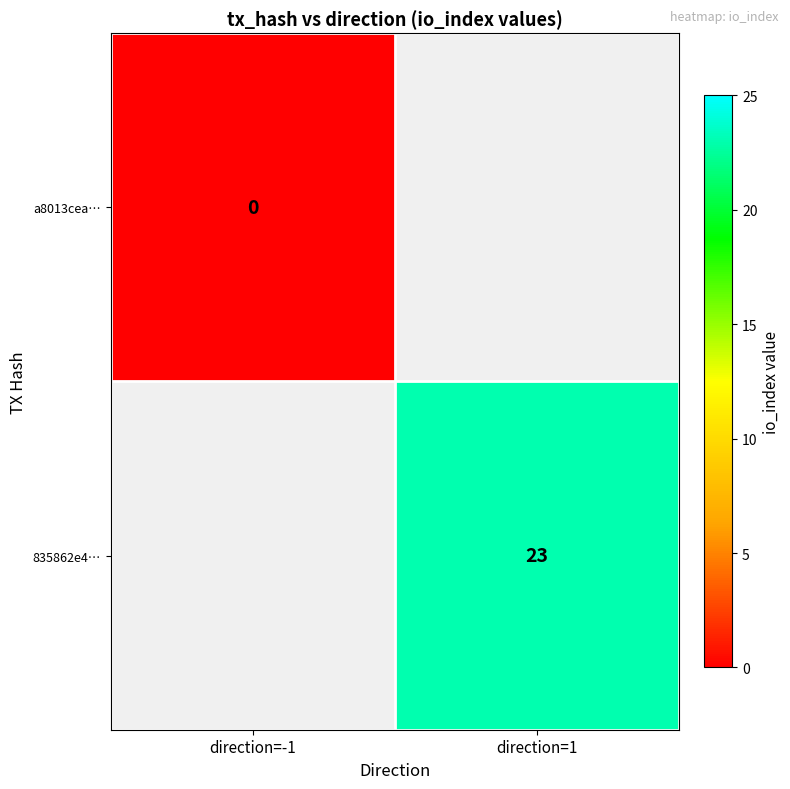

True or false: 835862e4… has a value of 34 at direction=1.

False